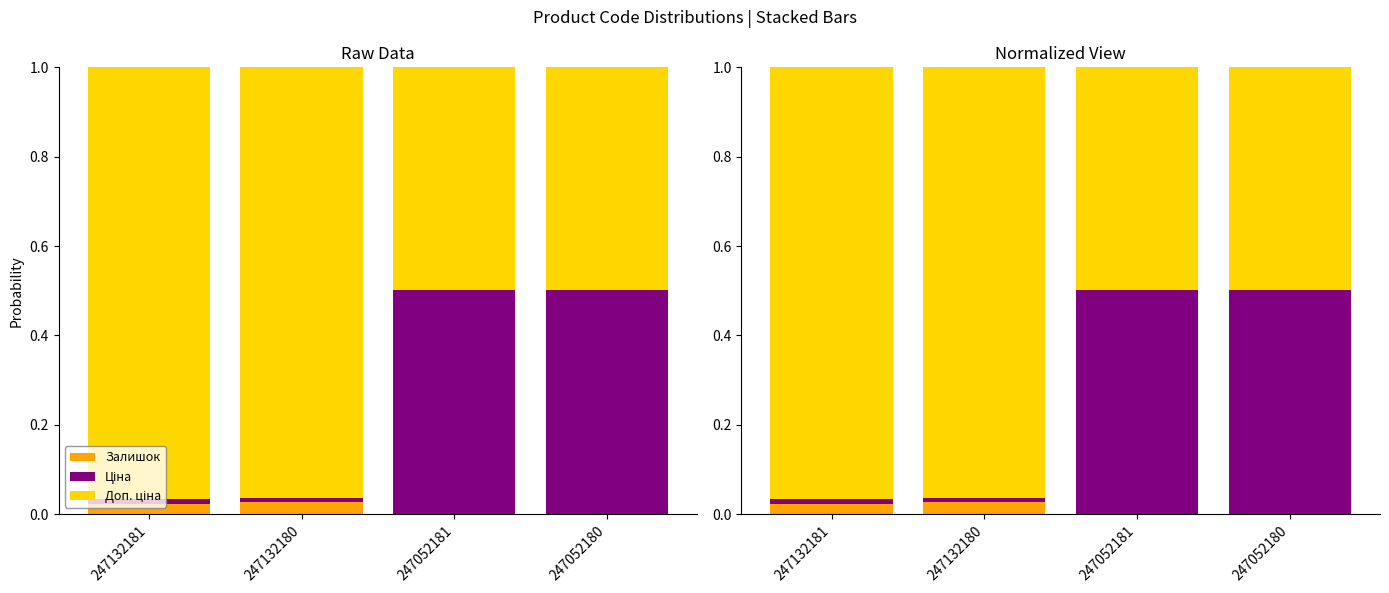

Reading left to right, extract all data points from this chart.

Залишок: 247132181=0.0	247132180=0.0	247052181=0.0	247052180=0.0
Ціна: 247132181=0.0	247132180=0.0	247052181=0.5	247052180=0.5
Доп. ціна: 247132181=1.0	247132180=1.0	247052181=0.5	247052180=0.5